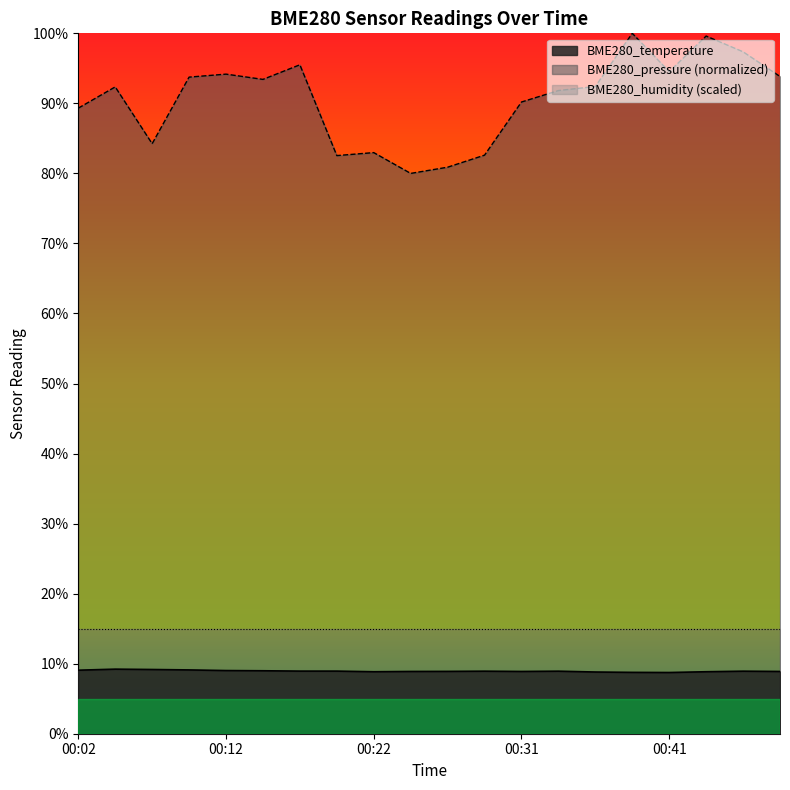

What is the sum of the BME280_pressure values at 00:26 and 00:09?

174.6